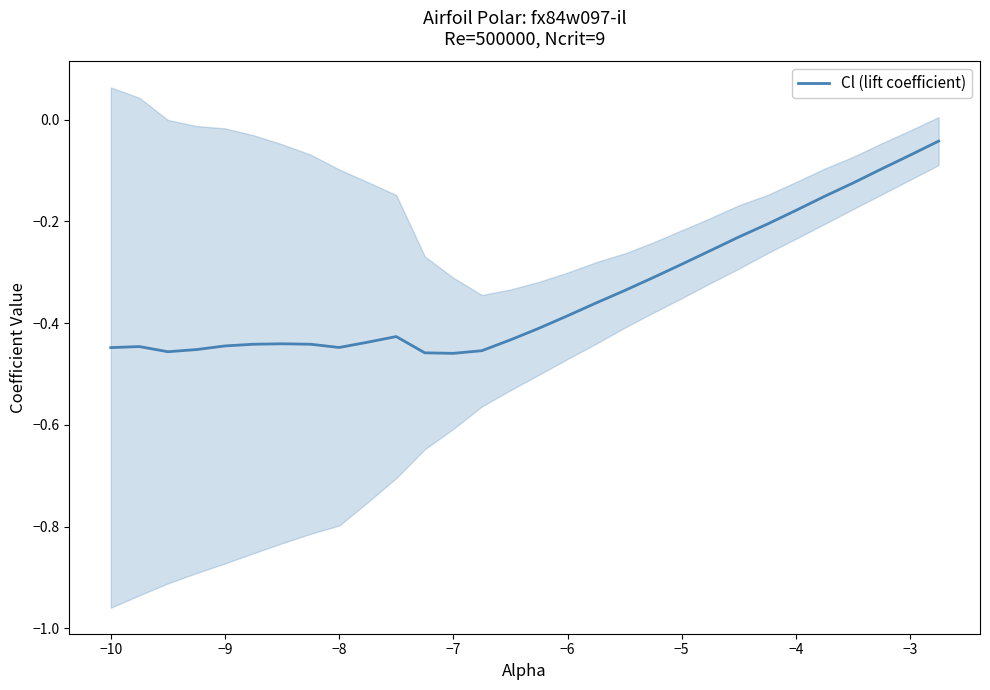

The Cl (lift coefficient) series shows -0.5 at −6. True or false?

False